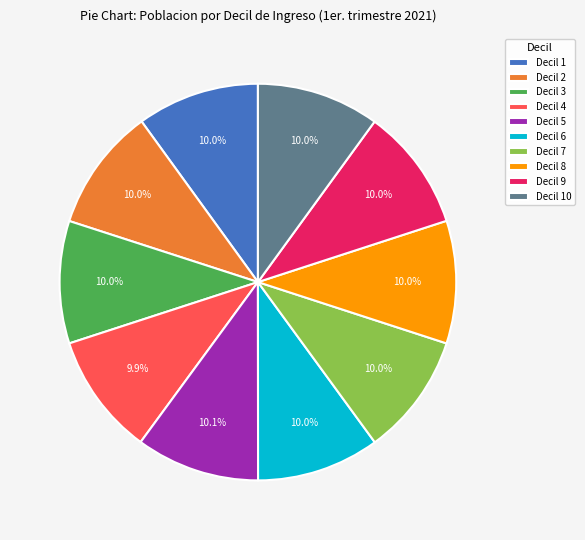

Count the number of slices in the pie.

10